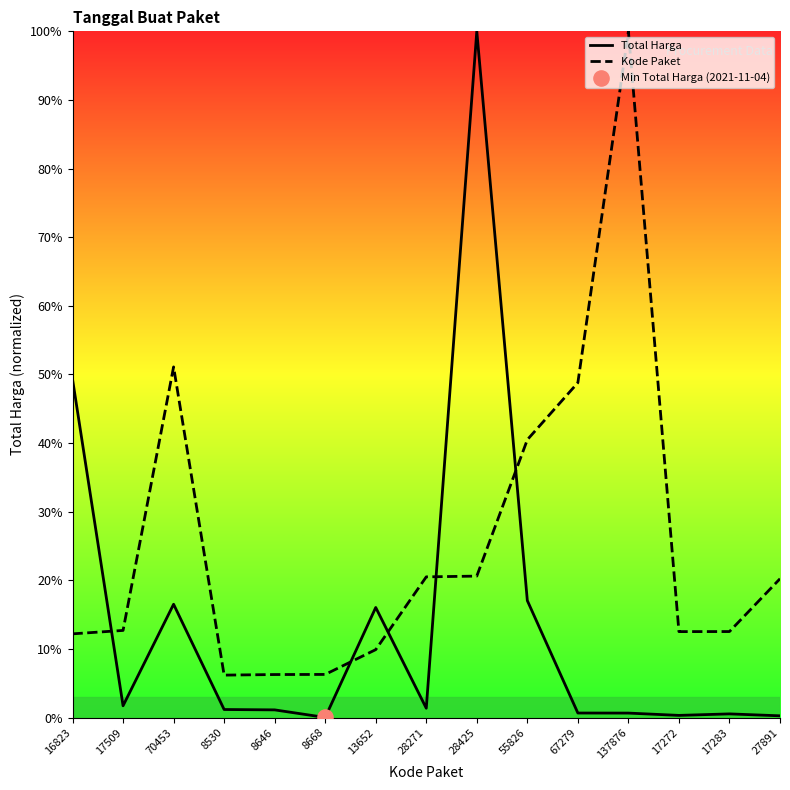

At which category is the sum across all series the highest?

28425